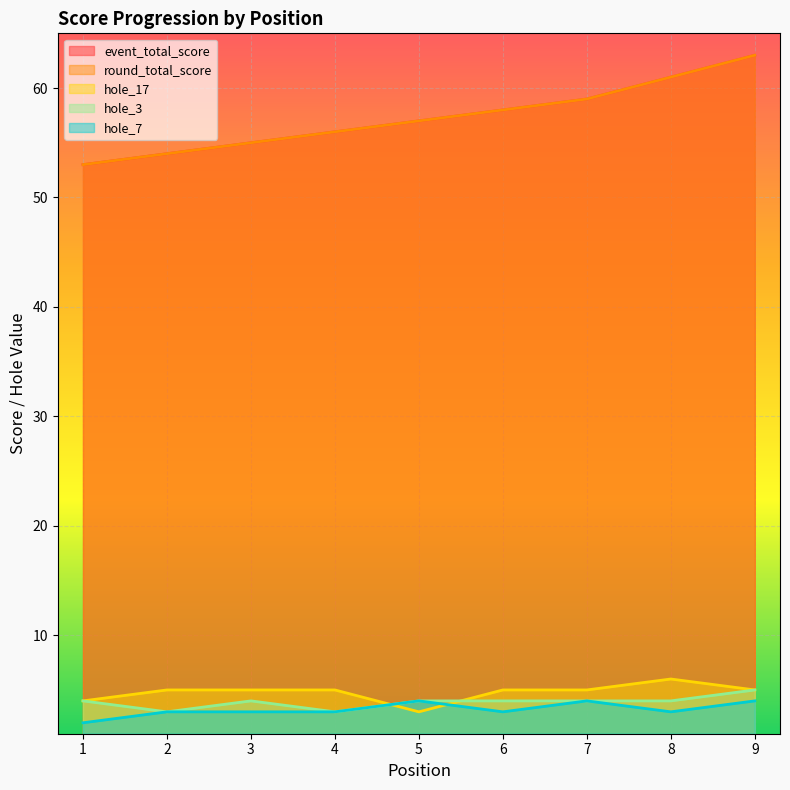

What is the maximum value shown in the chart?

63